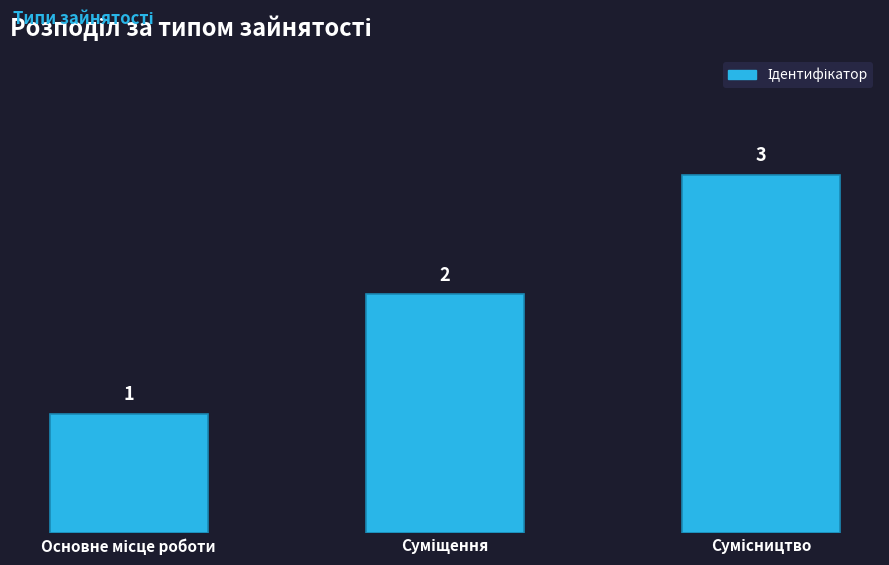

Count the values in the range 1 to 3.

3